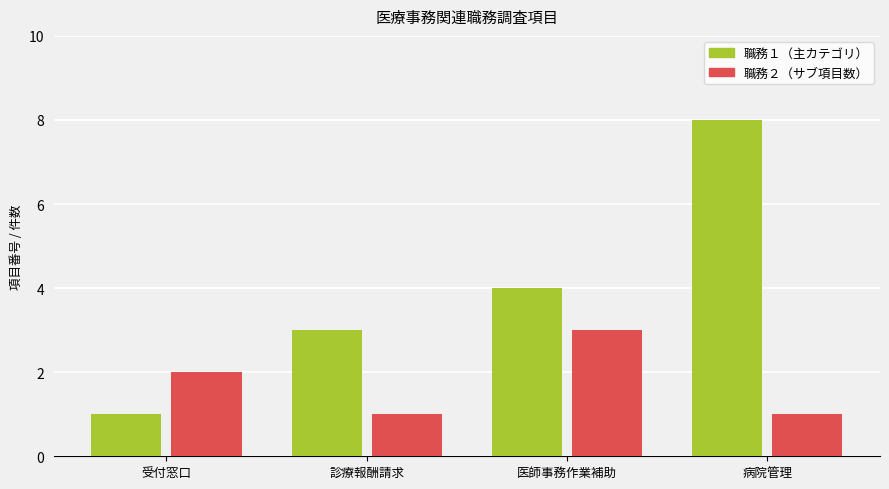

What is the approximate value of 職務１（主カテゴリ） at 診療報酬請求?

3